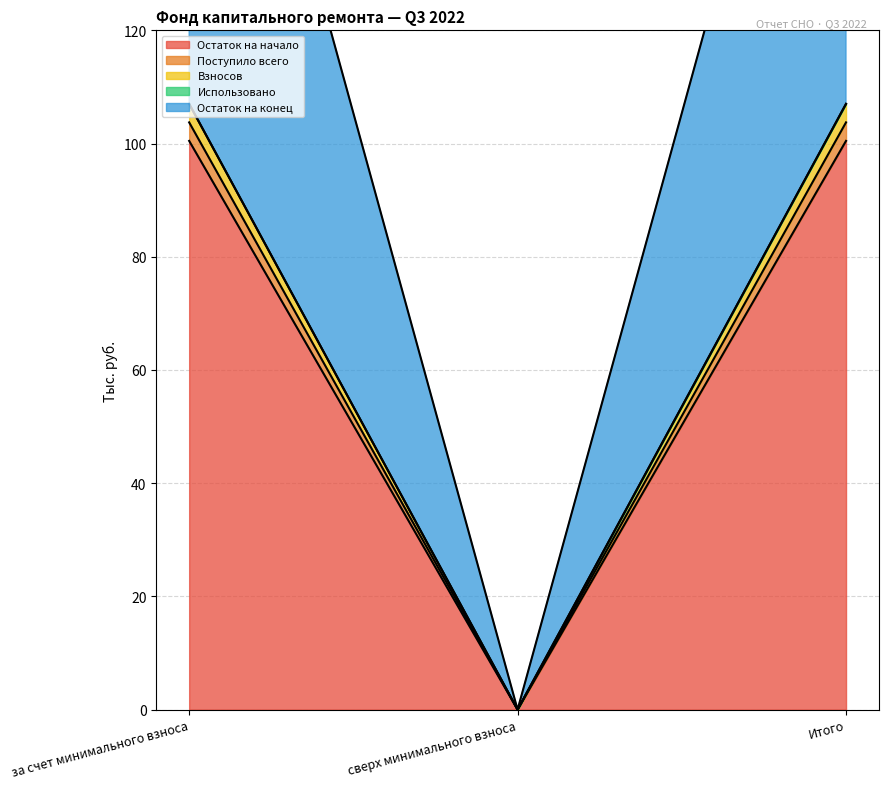

Between Итого and за счет минимального взноса, which is larger?

Итого